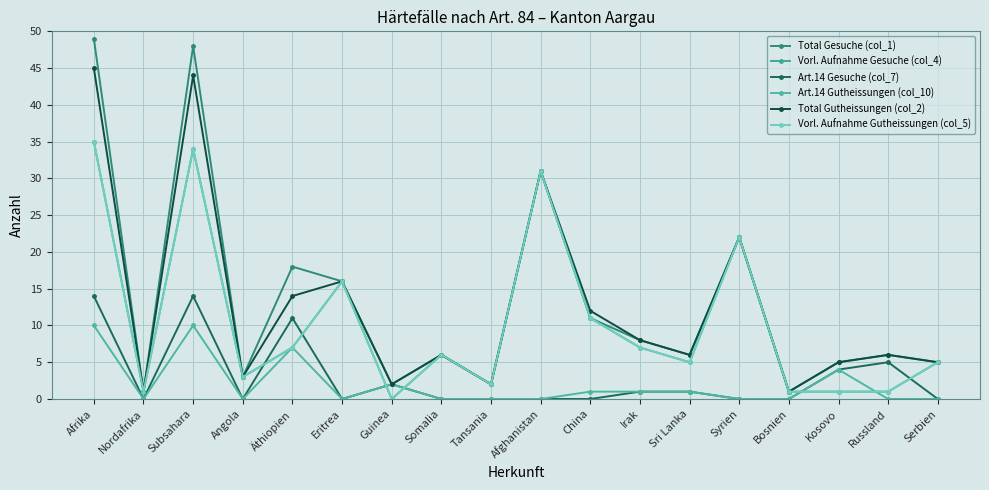

Which category has the lowest value in the Total Gutheissungen (col_2) series?

Nordafrika